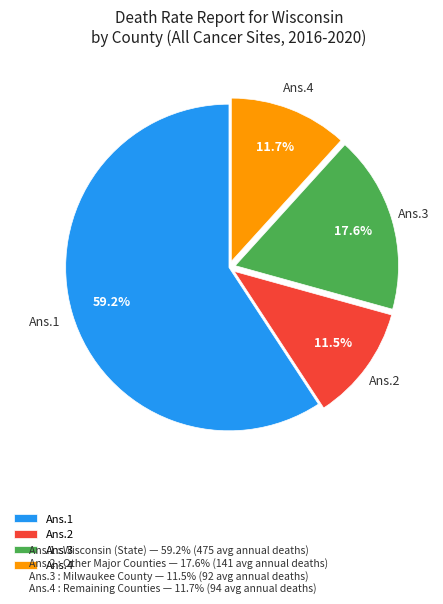

Which has a higher value, Ans.3 or Ans.2?

Ans.3